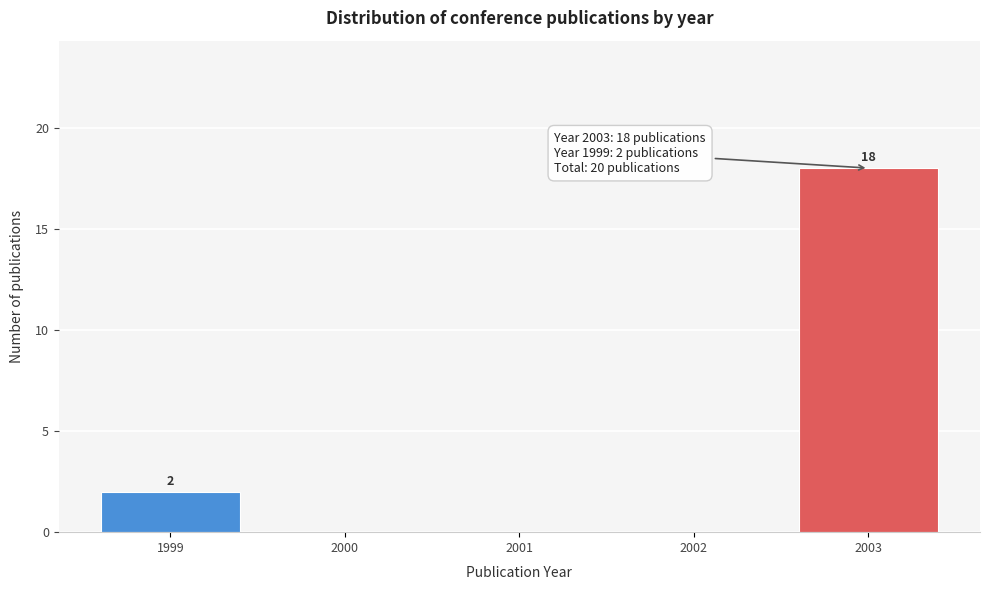

Reading left to right, list all the values displayed in this chart.

1999=2	2000=0	2001=0	2002=0	2003=18